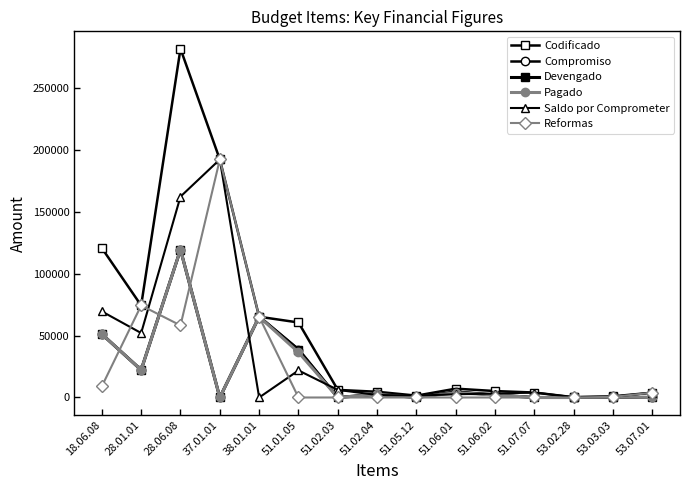

Does the chart have visible grid lines?

No